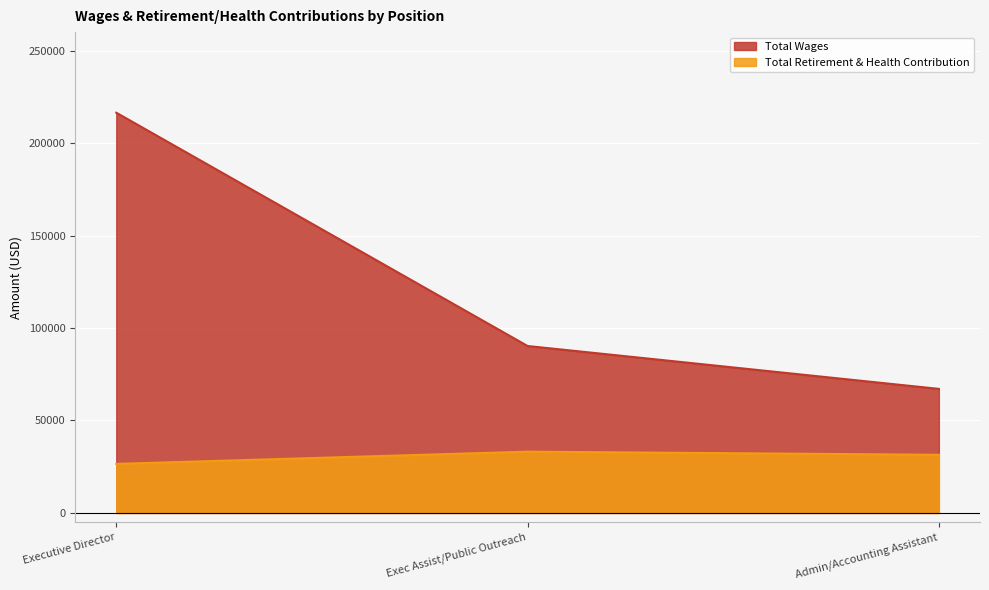

At Exec Assist/Public Outreach, list the series in order from smallest to largest.

Total Retirement & Health Contribution, Total Wages